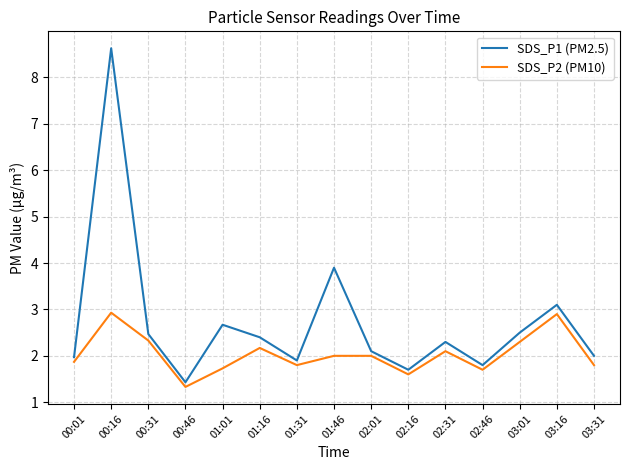

What is the total value across all series at 02:16?

3.3